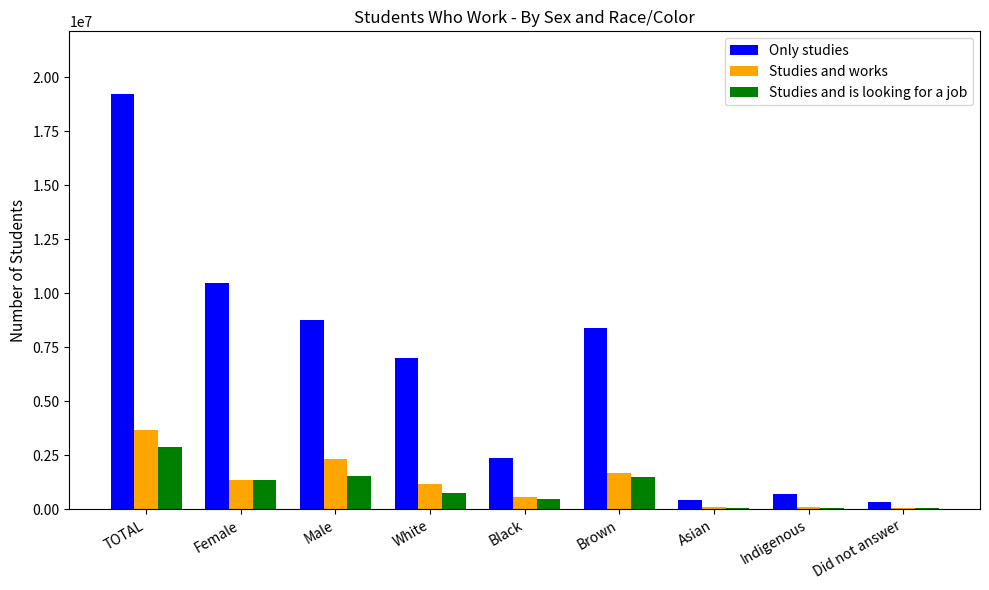

Which series changed the most between TOTAL and Asian?

Only studies